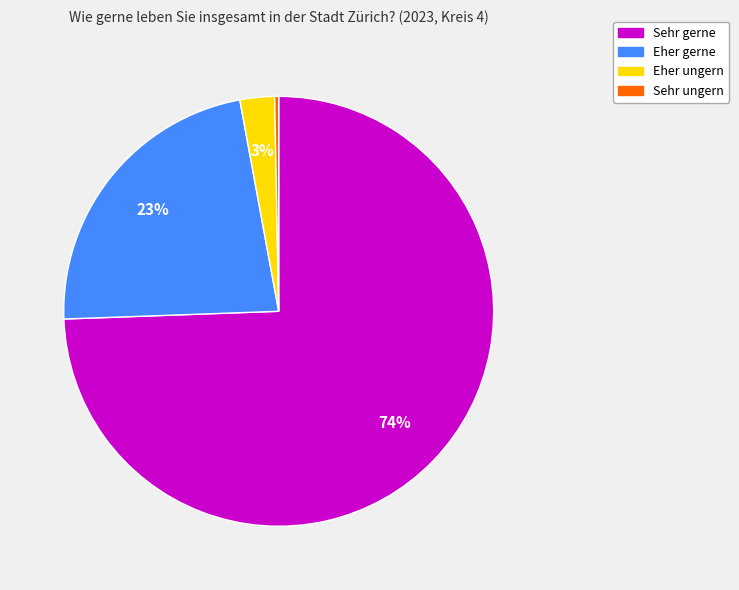

Do Sehr ungern and Eher ungern together represent more than half of the pie?

No